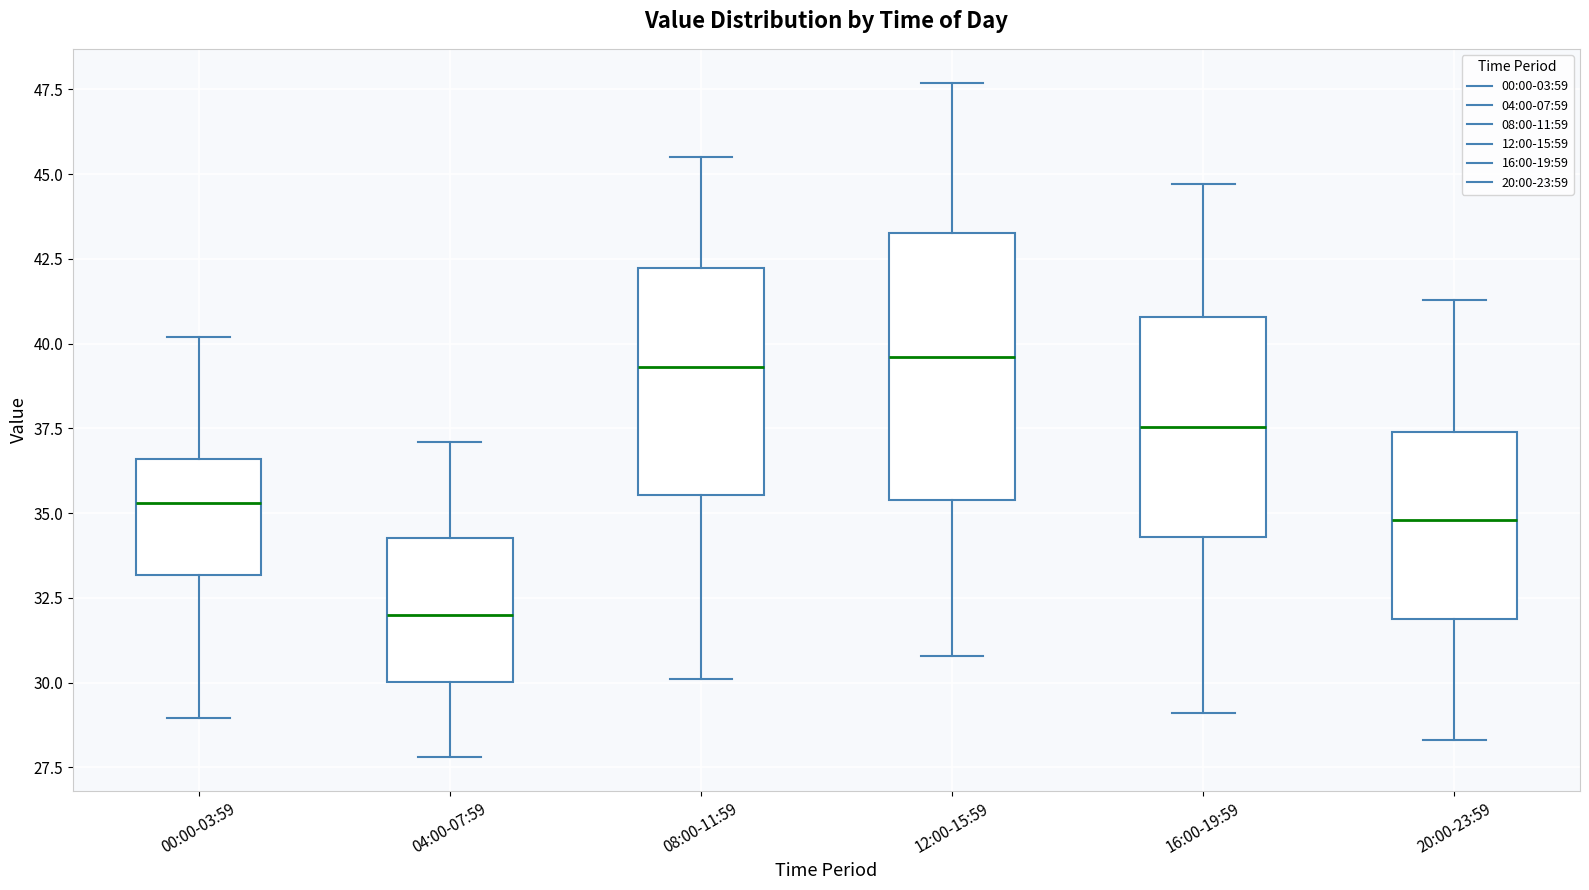

Where does the lower whisker of the box for 04:00-07:59 end on the y-axis? The values are not printed on the chart, so give them approximately, as read against the axis.

28.0